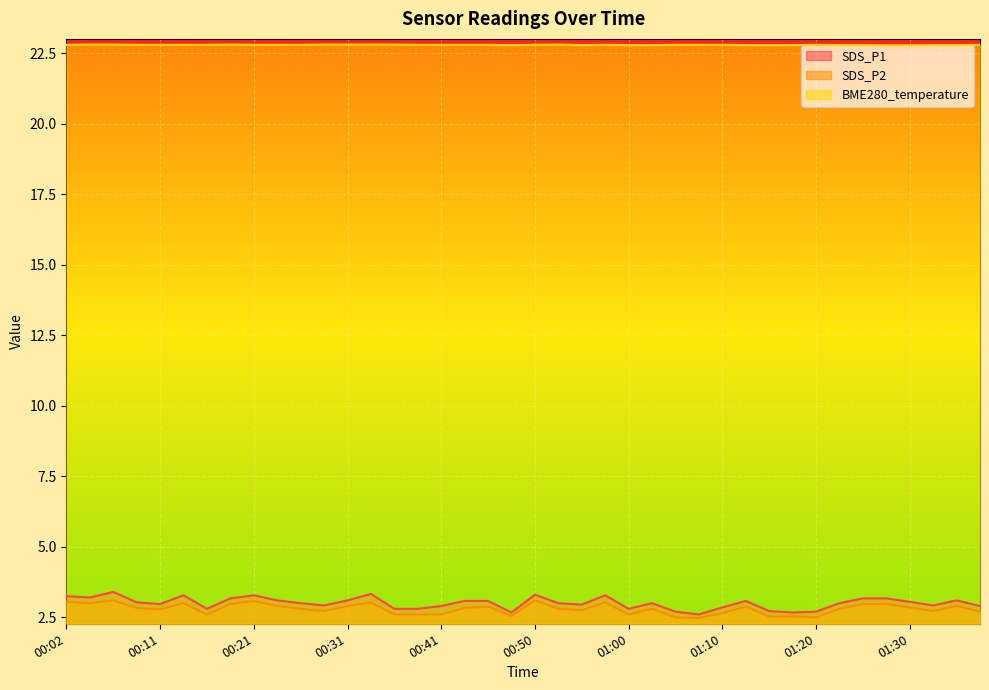

Read the SDS_P1 value at 00:21.

3.3